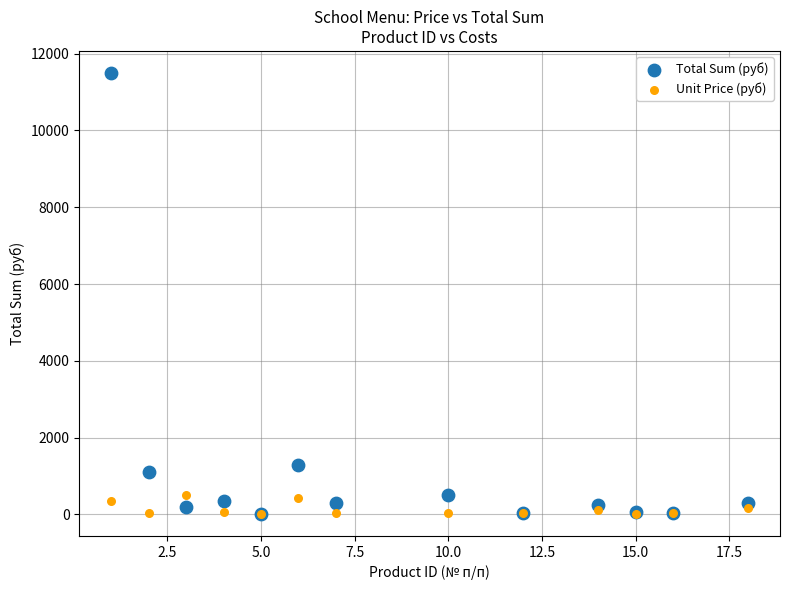

In the Total Sum (руб) series, what Y value is closest to 5755?

1281.6